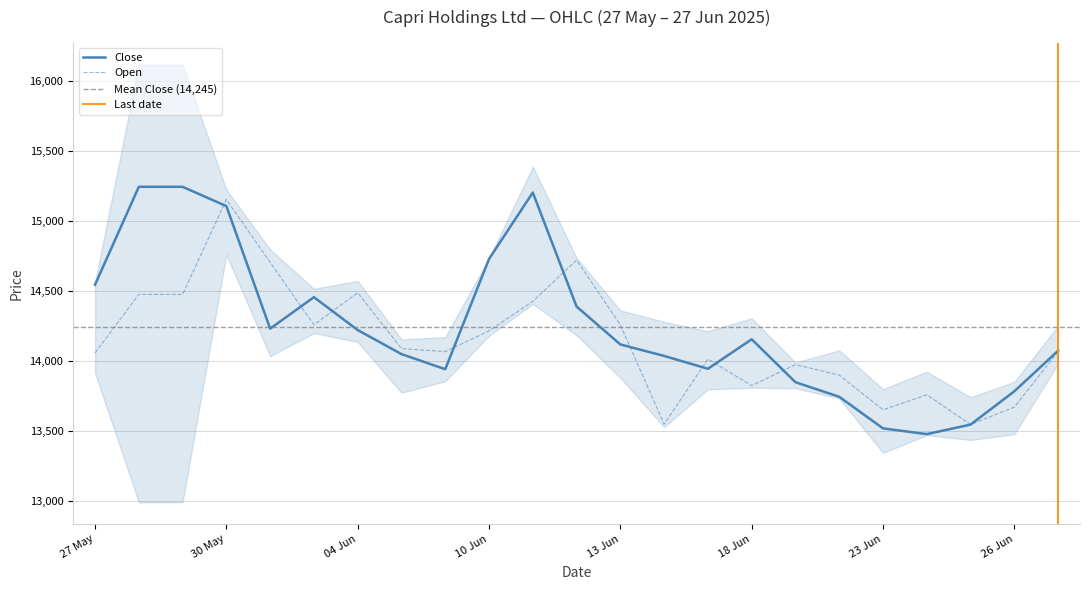

True or false: Close has more than 1 points higher than both neighbors.

True